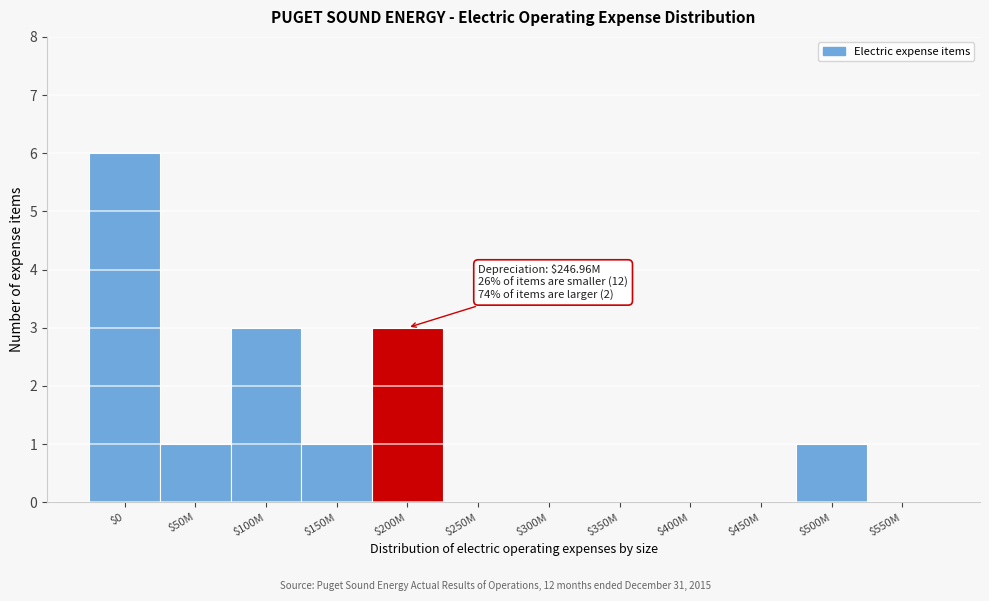

Which category has the highest value across all series?

$0